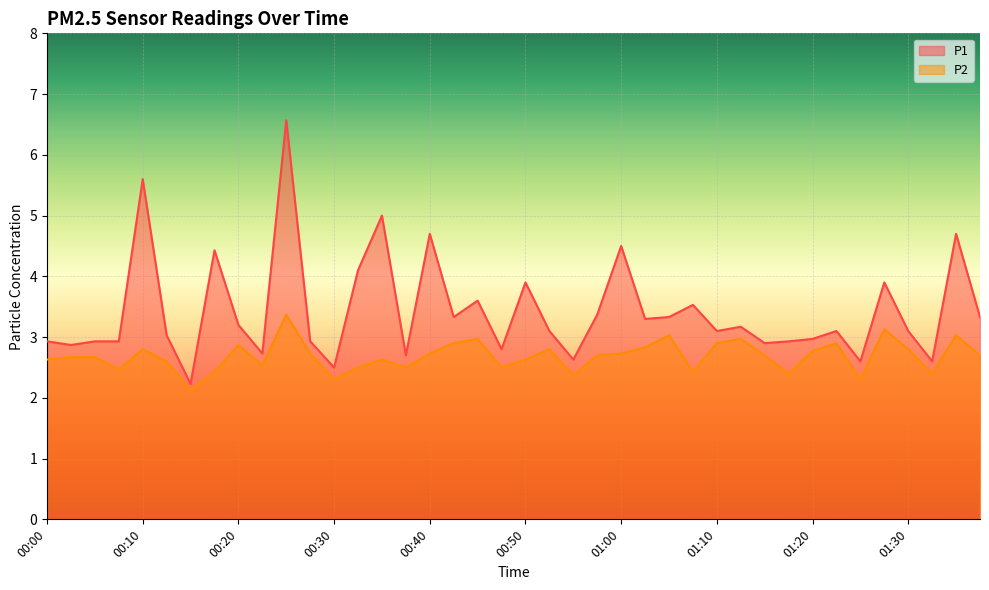

What is the label of the 12th point from the right?

01:10